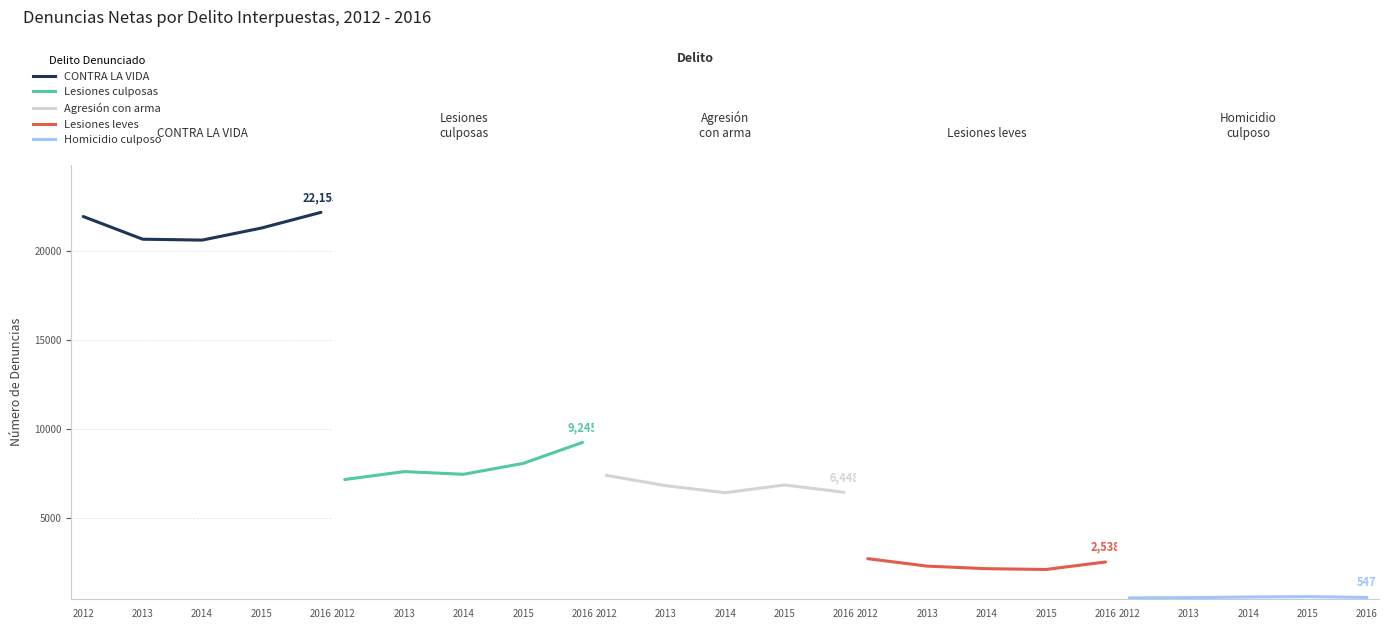

Which has a higher value, 2015 or 2013?

2015